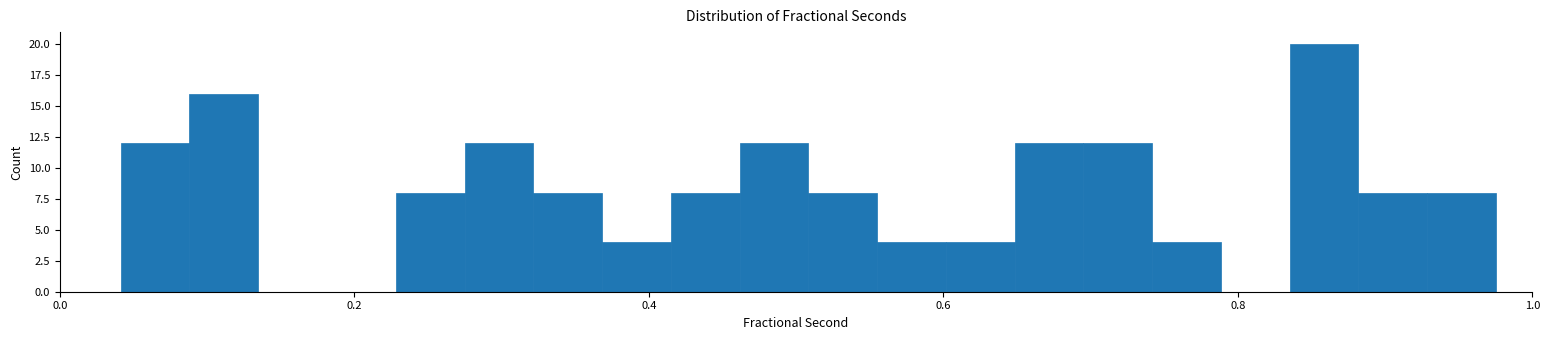

Read against the x-axis, roughly where is the centre of the tallest bar?

0.86